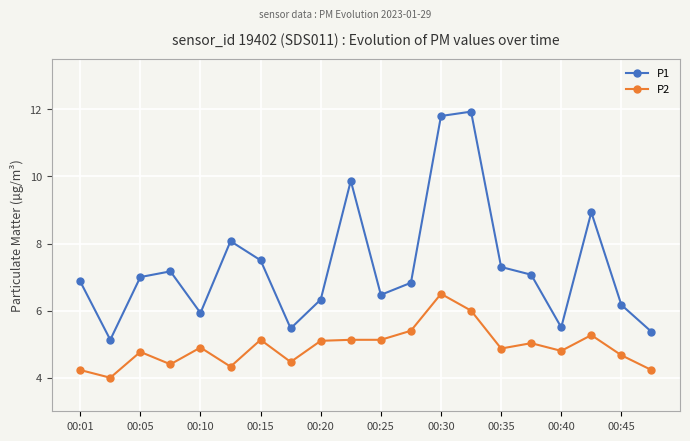

What is the value of the P2 point at the 3rd from the left?

4.8